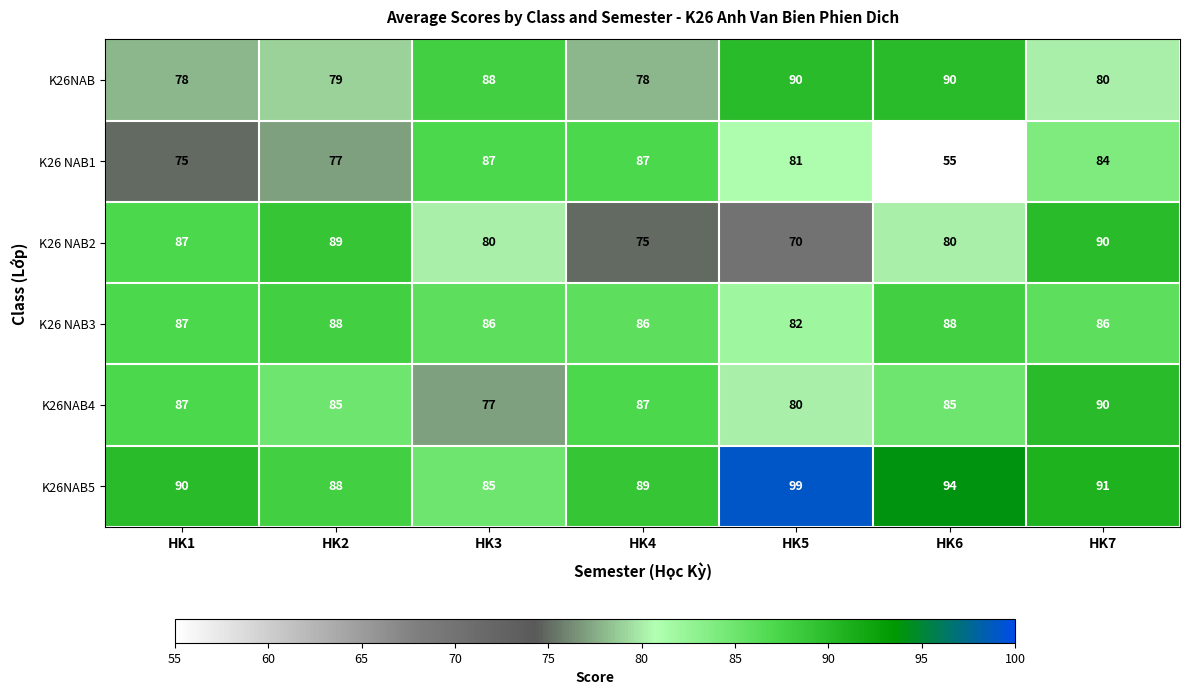

Is the value of K26NAB5 at HK6 greater than the value of K26 NAB1 at HK2?

Yes